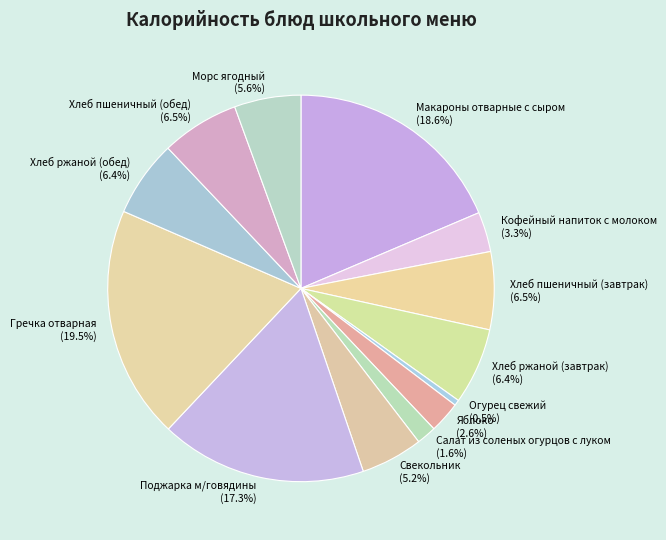

To the nearest percent, what percentage of the pie is Кофейный напиток с молоком?

3%